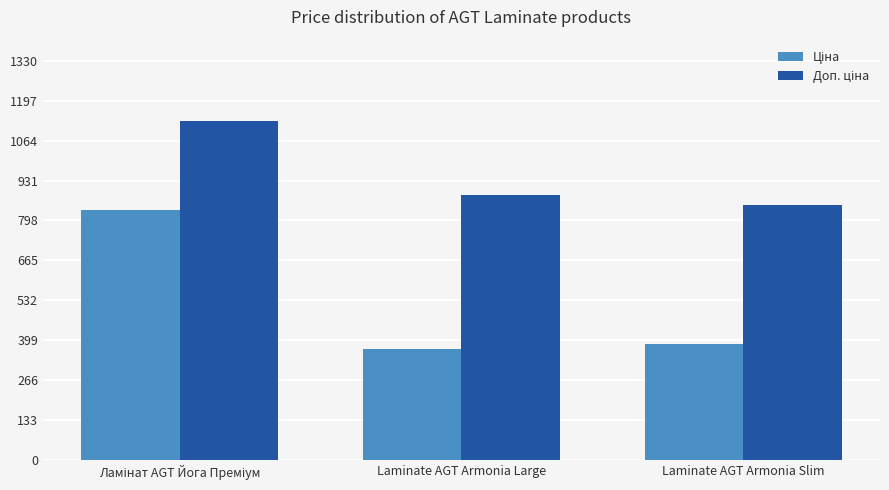

What is the total value across all series at Laminate AGT Armonia Large?

1254.4